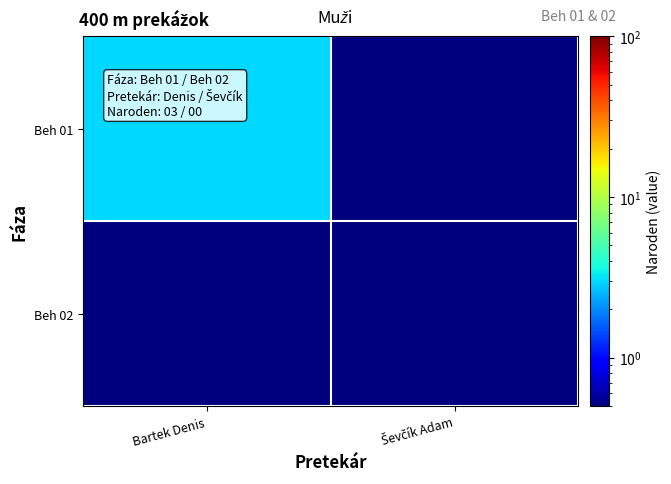

Reading left to right, what are all the values shown in this chart?

Beh 01: Bartek Denis=3.0	Ševčík Adam=0.5
Beh 02: Bartek Denis=0.5	Ševčík Adam=0.5